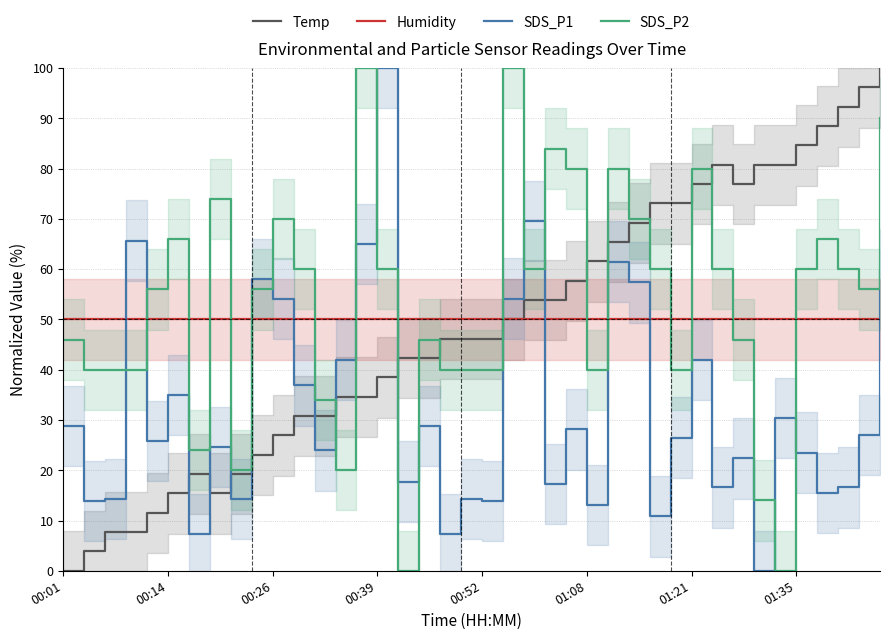

What is the lowest value of the Humidity series?

50.0